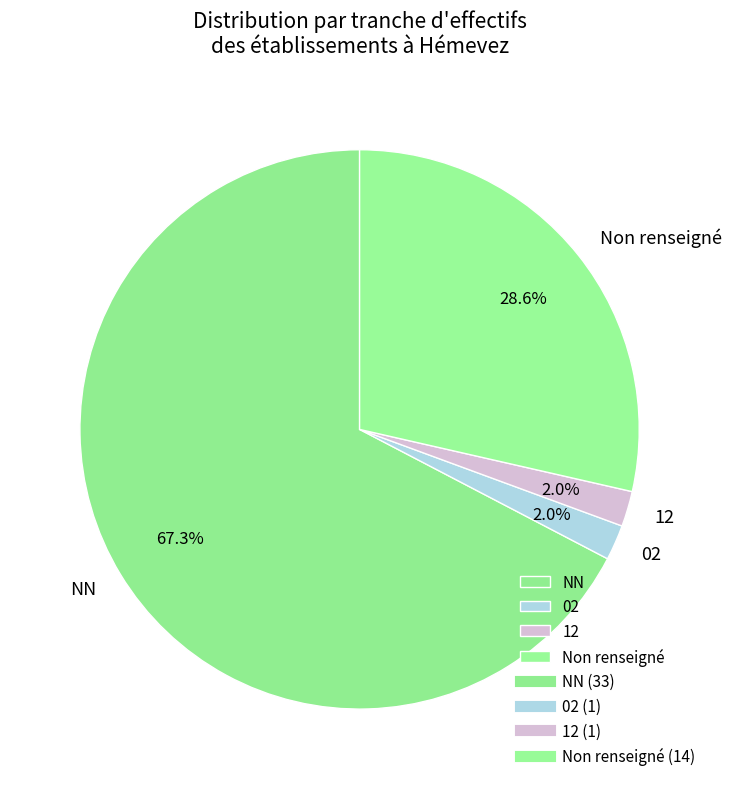

How much of the chart is everything except 12?

98.0%